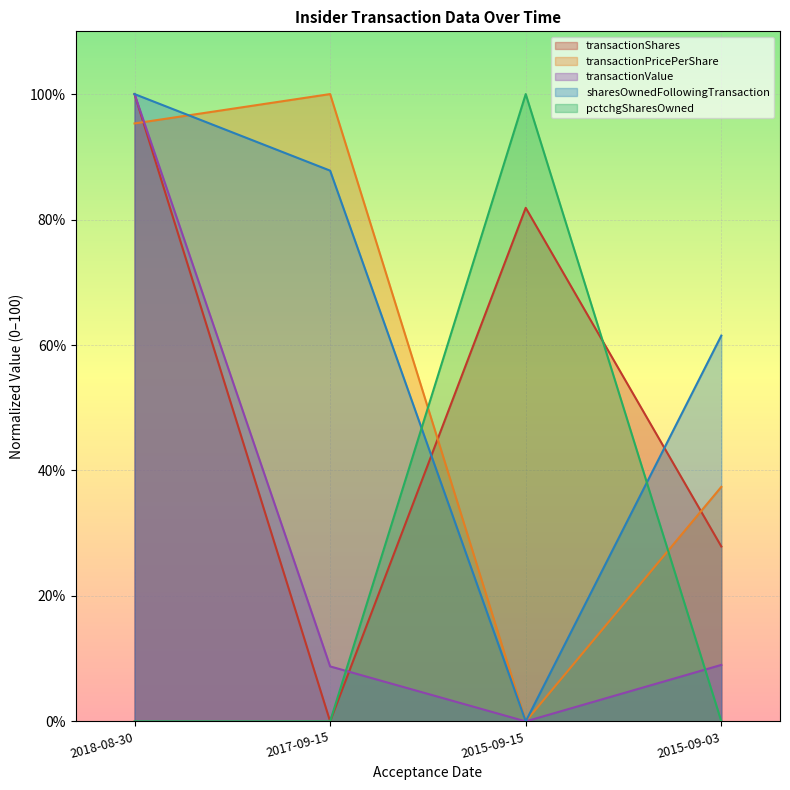

Reading right to left, transcribe all the data shown in this chart.

transactionShares: 2015-09-03=27.9	2015-09-15=81.9	2017-09-15=0.0	2018-08-30=100.0
transactionPricePerShare: 2015-09-03=37.4	2015-09-15=0.0	2017-09-15=100.0	2018-08-30=95.3
transactionValue: 2015-09-03=9.0	2015-09-15=0.0	2017-09-15=8.8	2018-08-30=100.0
sharesOwnedFollowingTransaction: 2015-09-03=61.5	2015-09-15=0.0	2017-09-15=87.8	2018-08-30=100.0
pctchgSharesOwned: 2015-09-03=0.0	2015-09-15=100.0	2017-09-15=0.0	2018-08-30=0.0